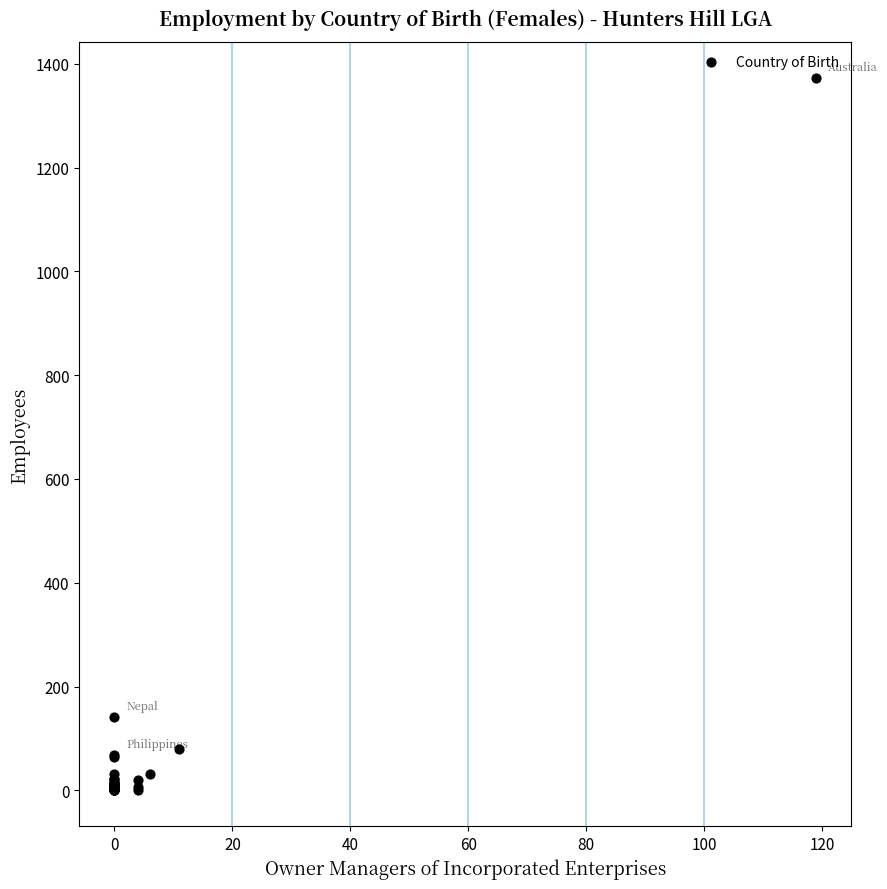

What Y value in the scatter plot is closest to 686?

142